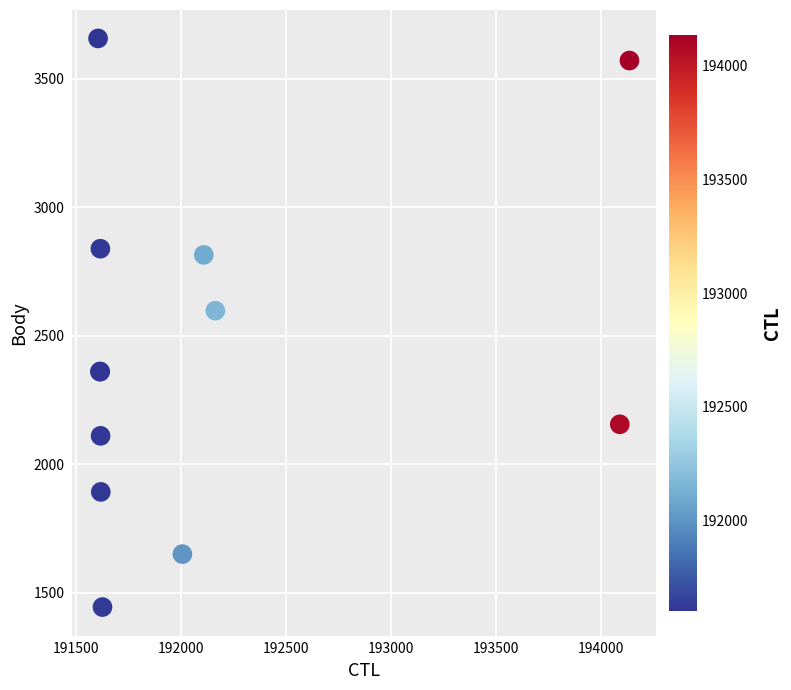

What Y value in the scatter plot is closest to 2550?

2597